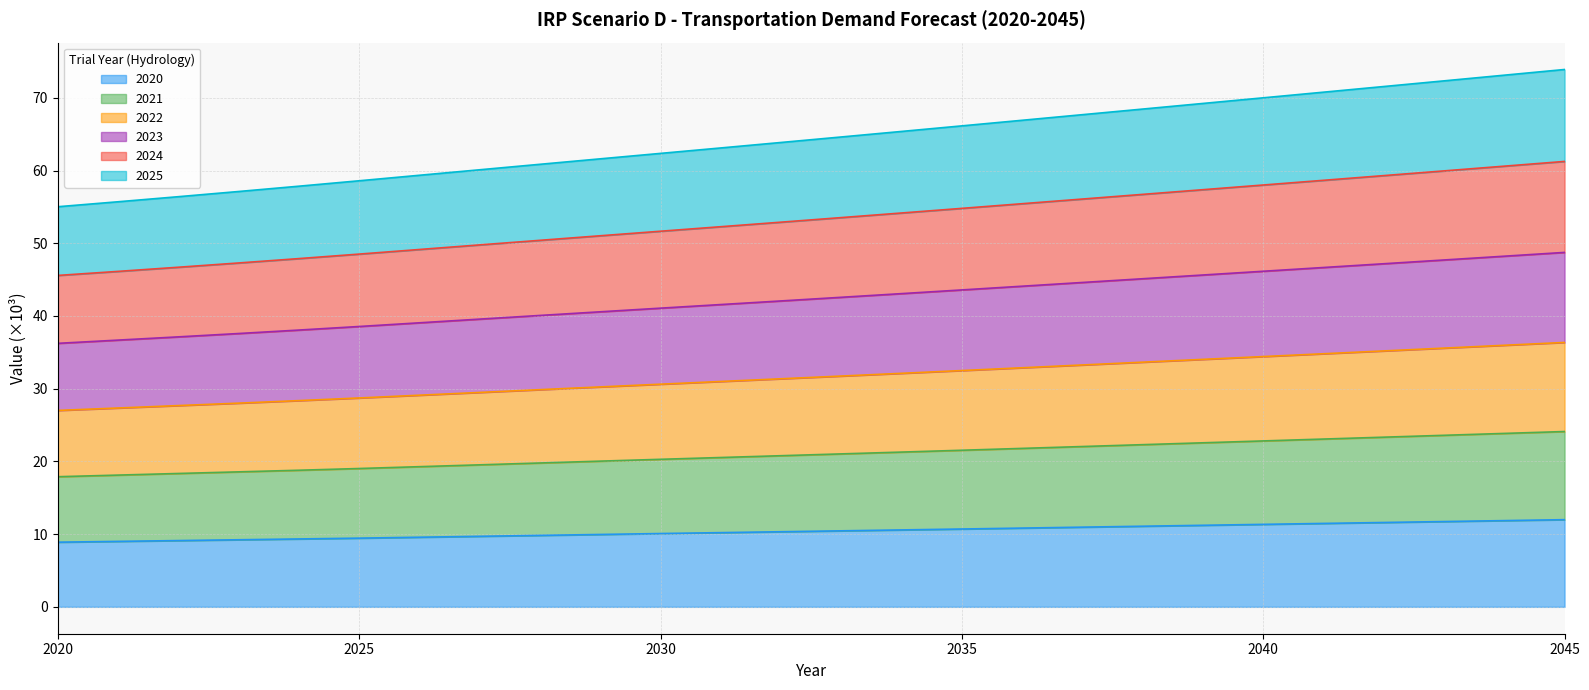

Does the chart display data point markers on the line(s)?

No